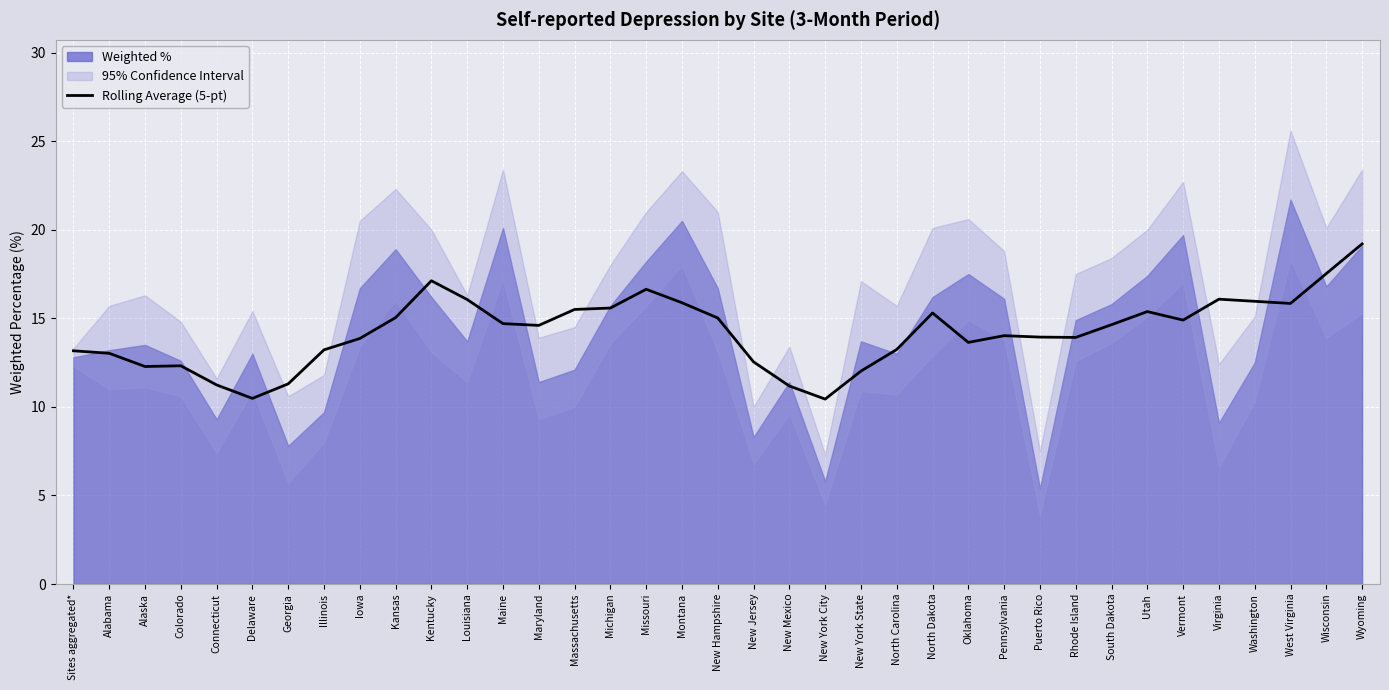

At which label does Rolling Average (5-pt) reach its peak?

Wyoming